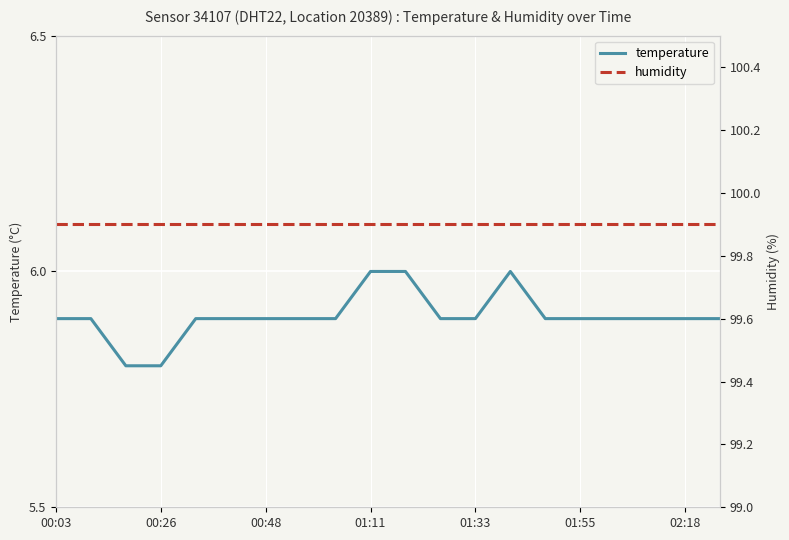

Is it true that temperature equals 5.9 at 02:18?

True